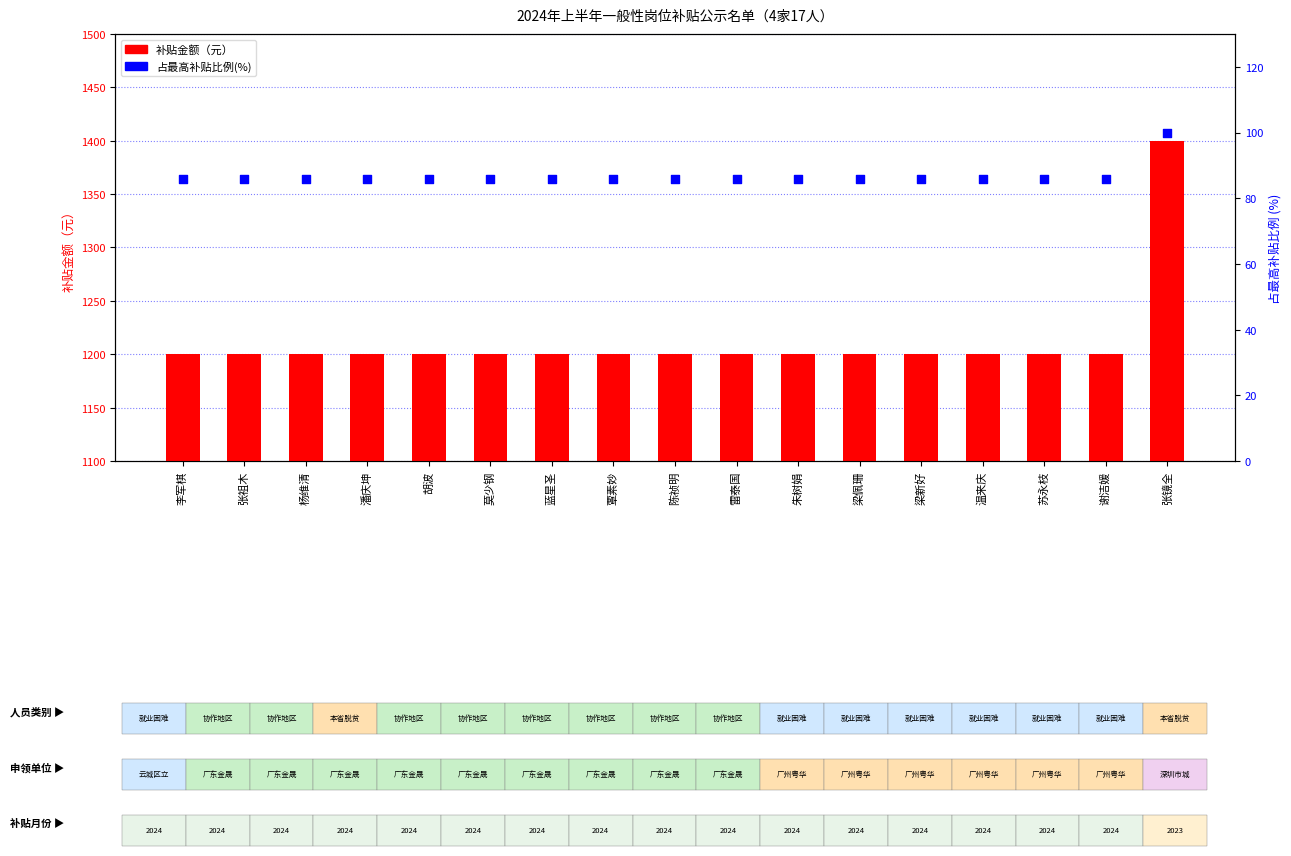

Which series has the largest total across all categories?

补贴金额（元）